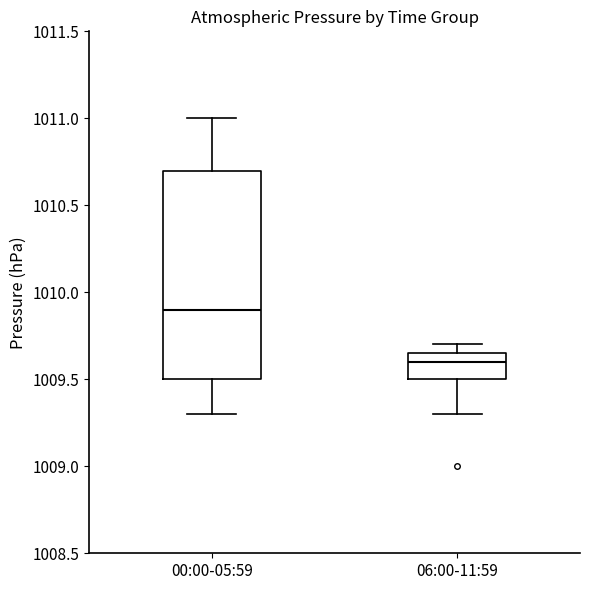

Where does the lower whisker of the box for 06:00-11:59 end on the y-axis? The values are not printed on the chart, so give them approximately, as read against the axis.

1009.30